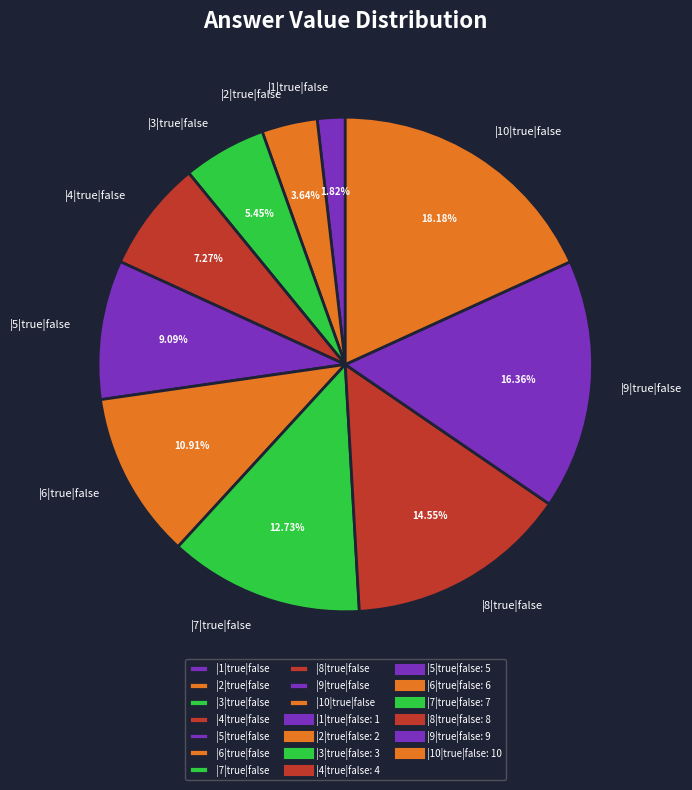

To the nearest percent, what is the difference between the |6|true|false and |4|true|false slice percentages?

4%